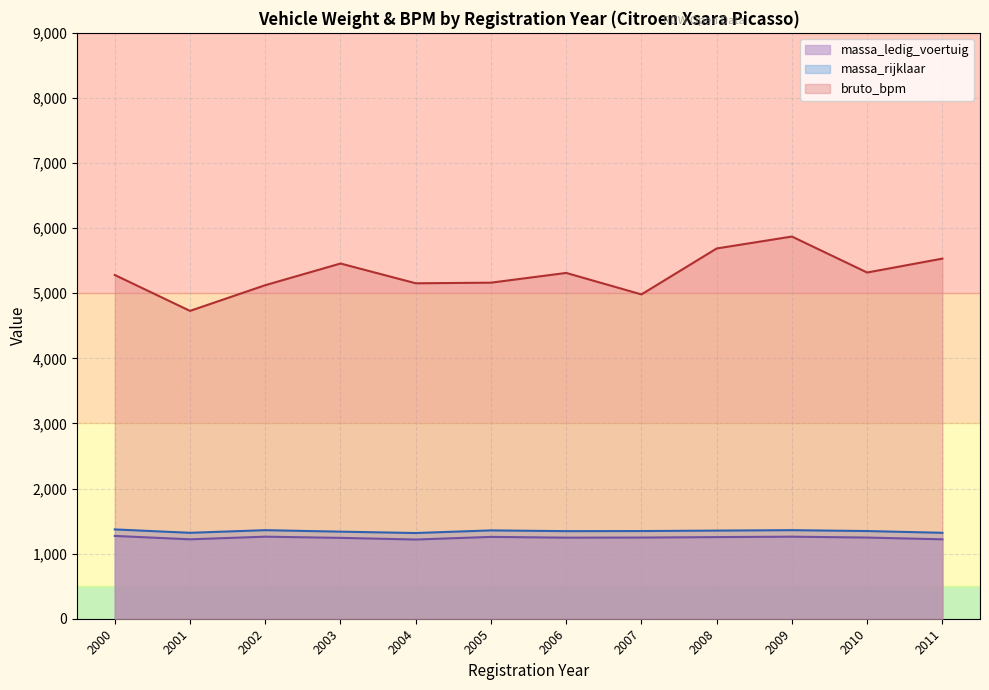

What are all the series names shown in the legend?

massa_ledig_voertuig, massa_rijklaar, bruto_bpm